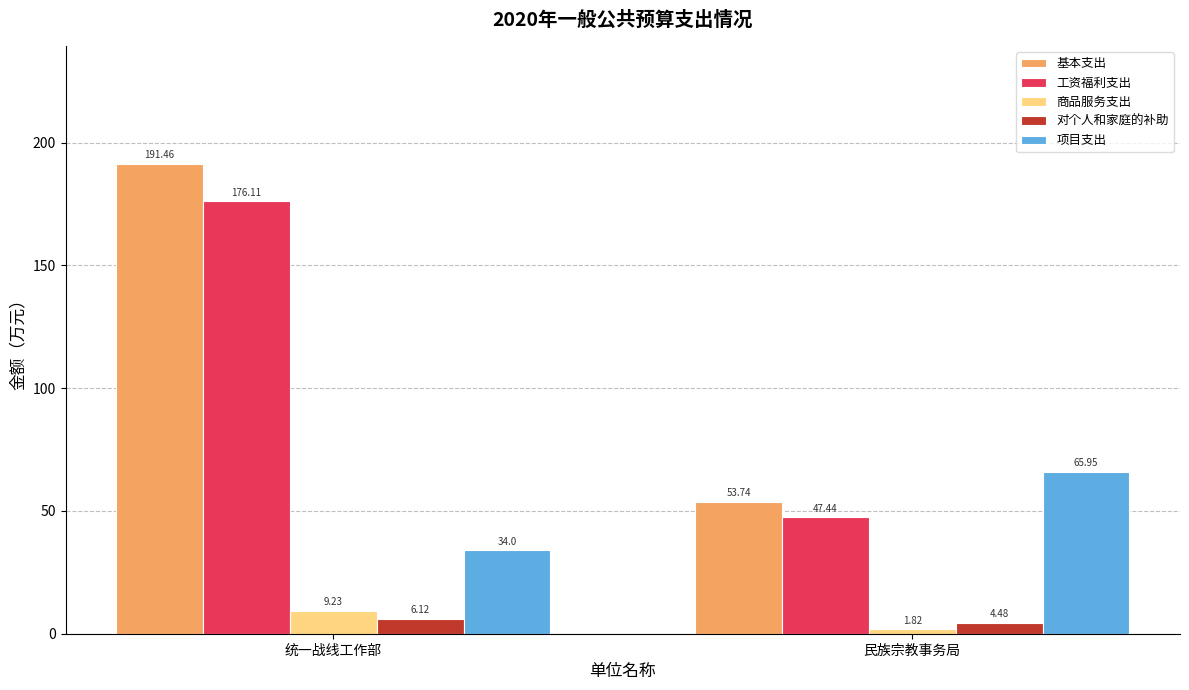

What is the total value across all series at 统一战线工作部?

416.9